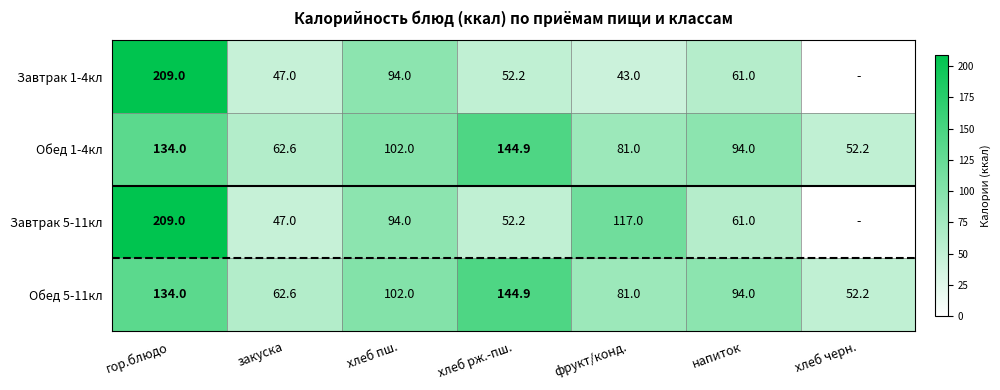

What is the total value across all series at хлеб черн.?

104.4